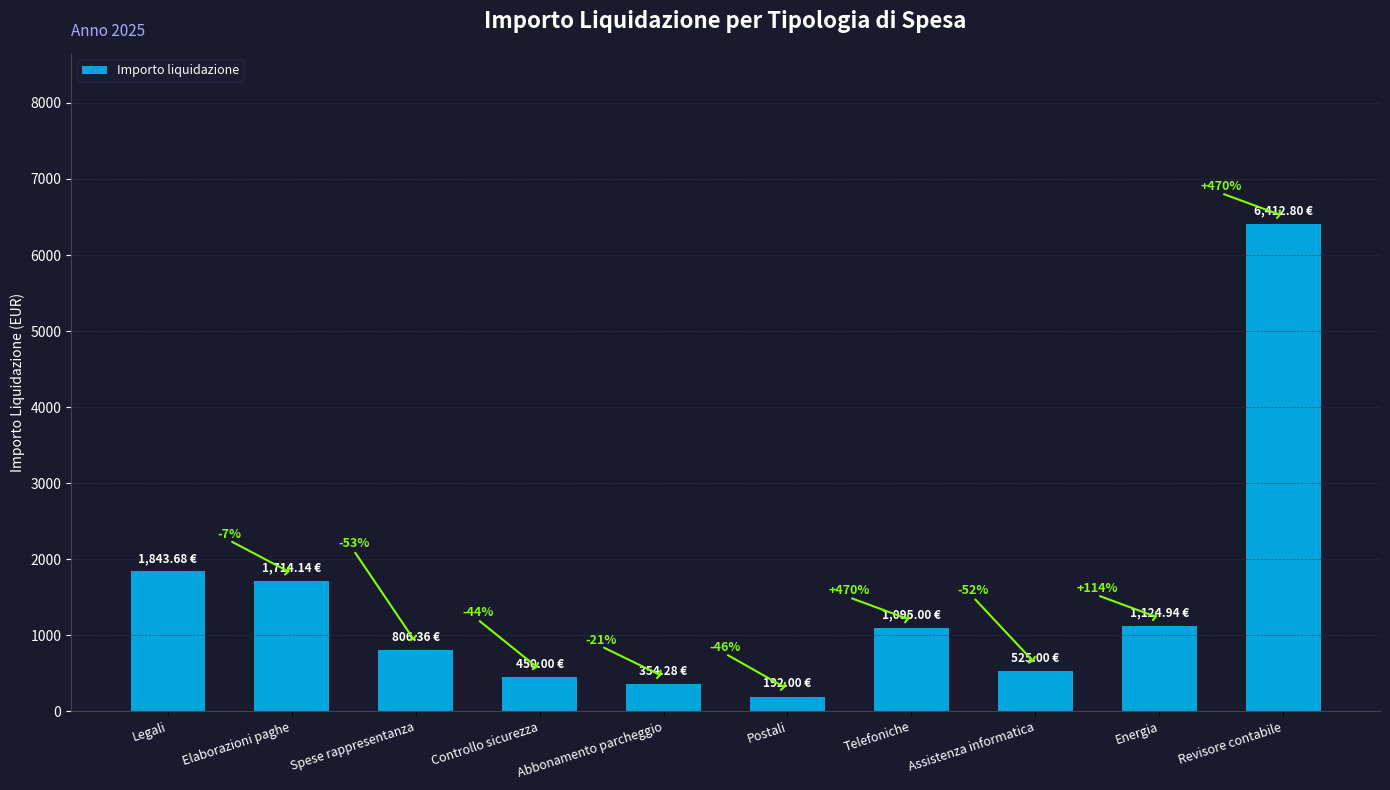

Between Energia and Legali, which is larger?

Legali